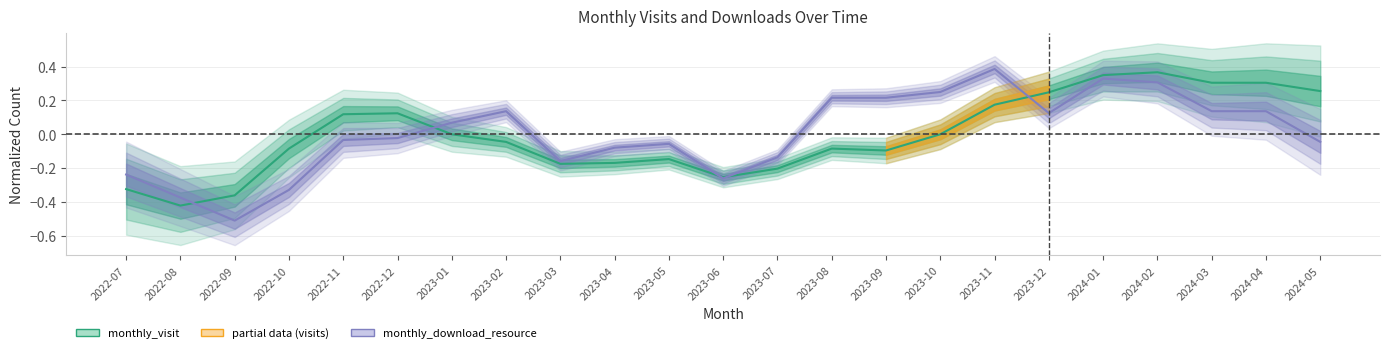

Between 2023-10 and 2024-05, which series saw the biggest shift?

monthly_download_resource